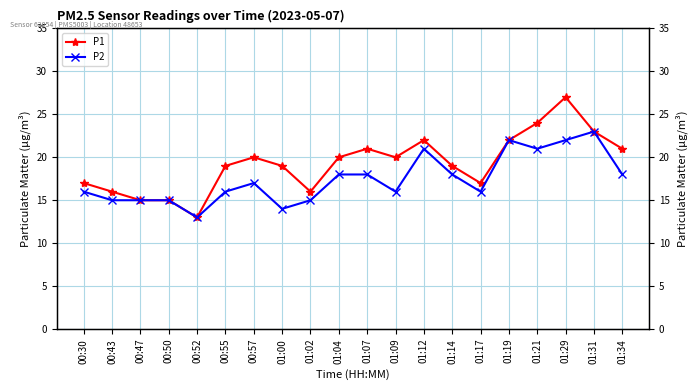

List the series in order of their peak value, highest first.

P1, P2